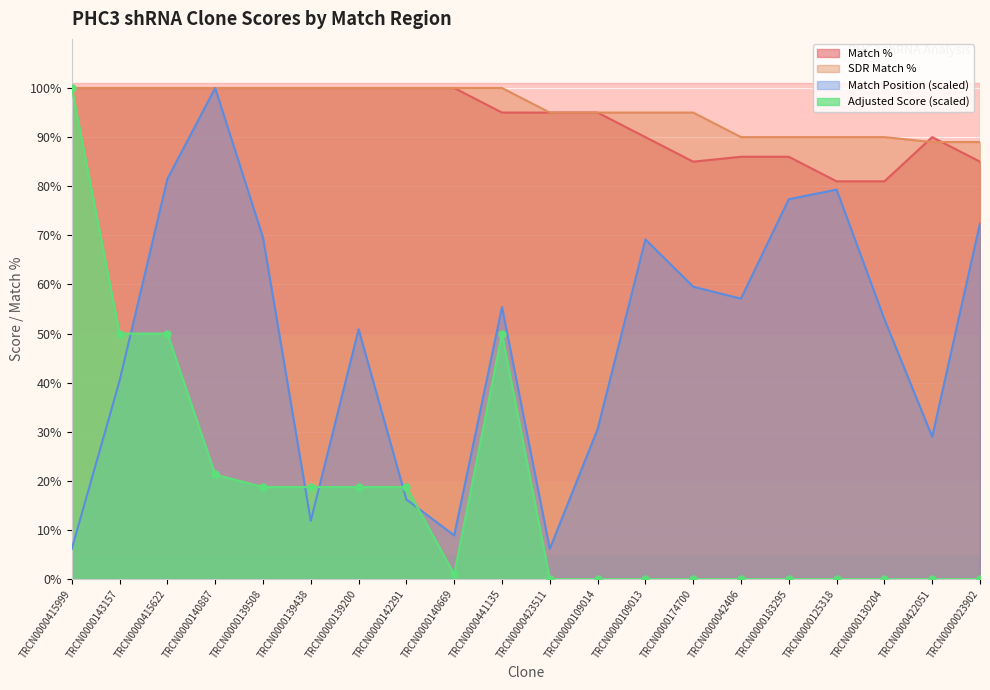

What position from the right is TRCN0000140887?

17